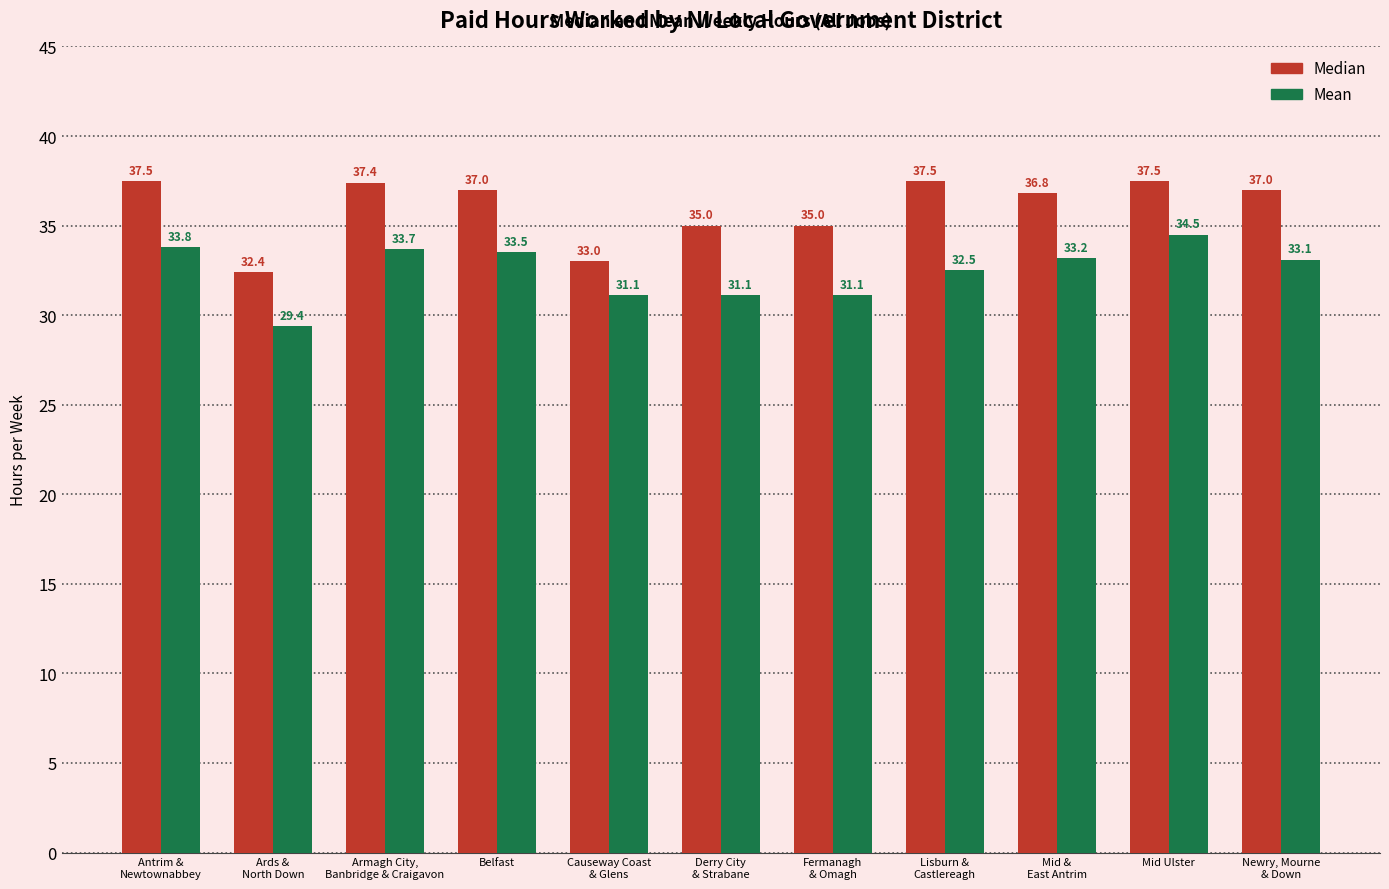

Which series has the largest total across all categories?

Median